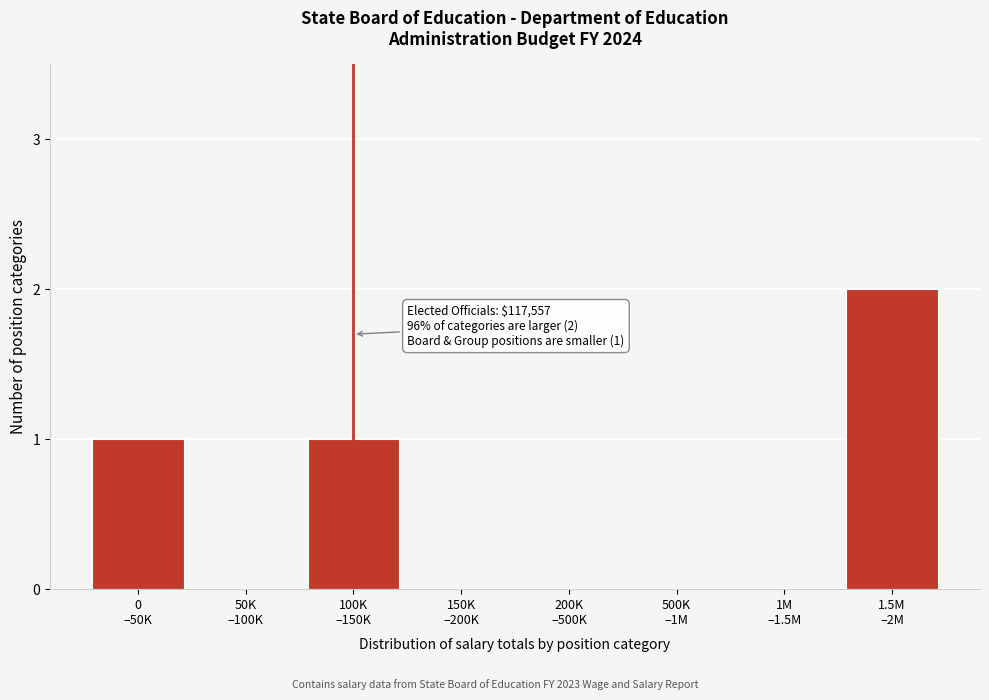

What is the sum of all values?

4